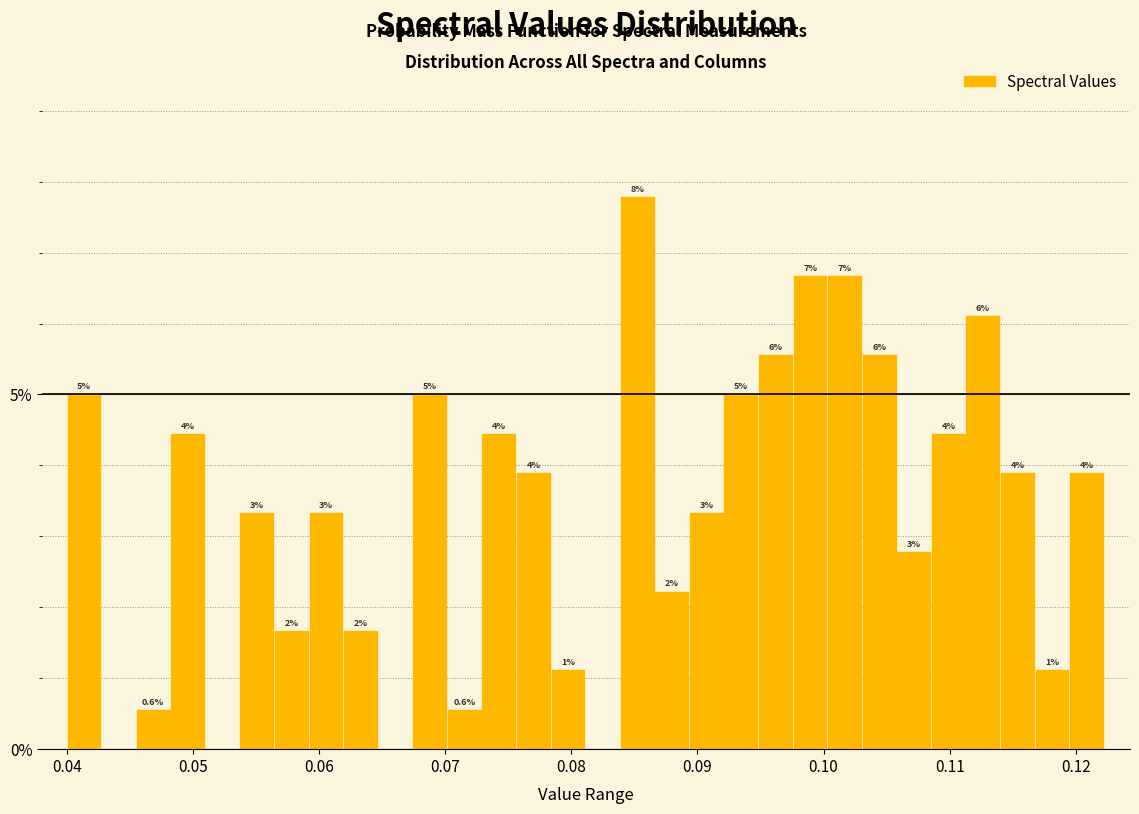

Around what value on the x-axis is the tallest bar? Give the approximate position of its centre, as read against the axis.

0.085